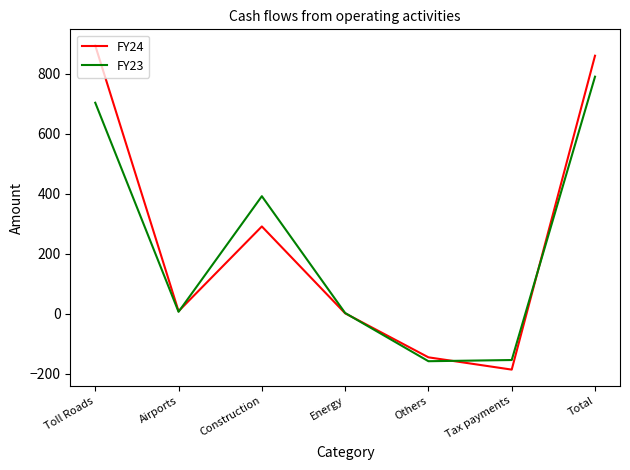

The FY24 series shows -146 at Others. True or false?

True